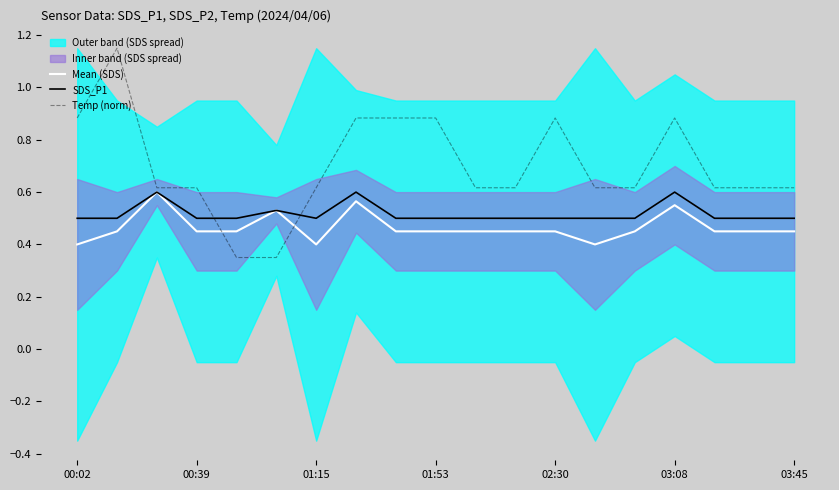

How many categories are shown in the chart?

19